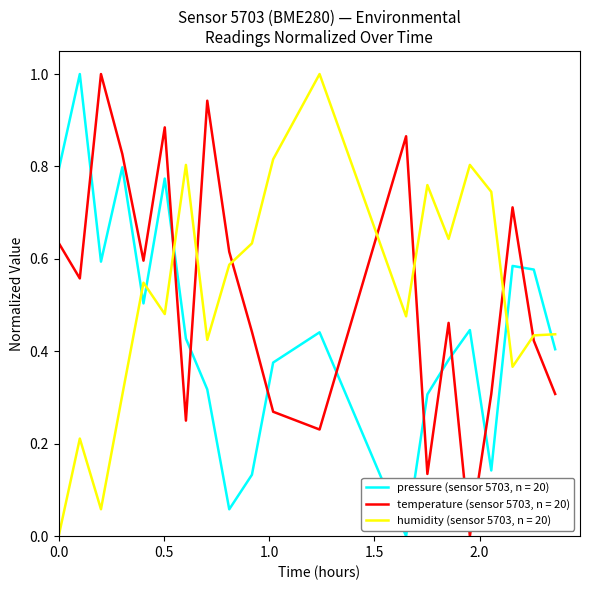

True or false: temperature (sensor 5703, n = 20) and humidity (sensor 5703, n = 20) cross at least once.

True